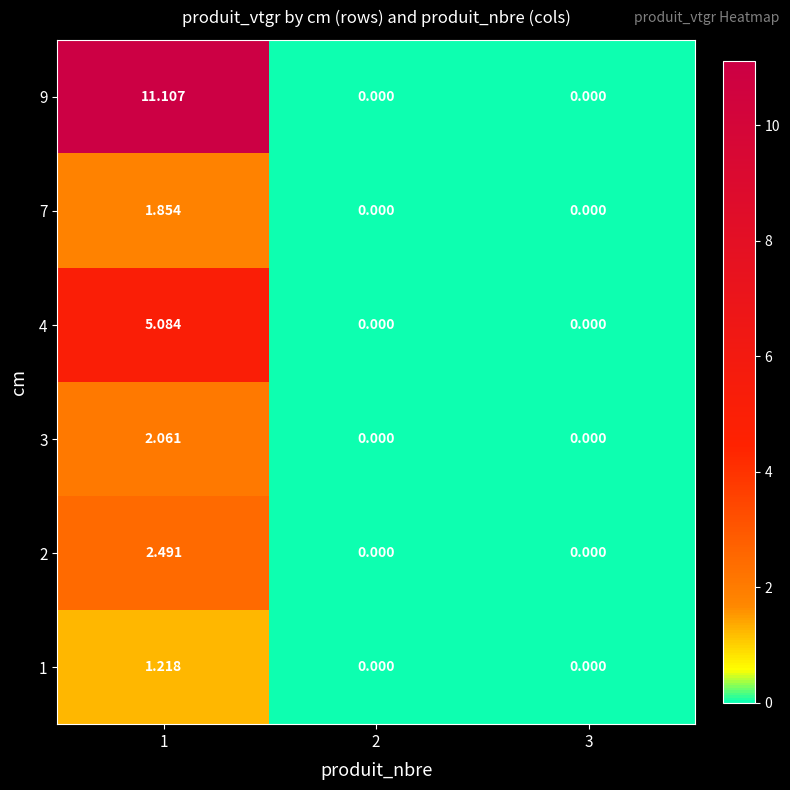

How many values in 3 are above zero?

1